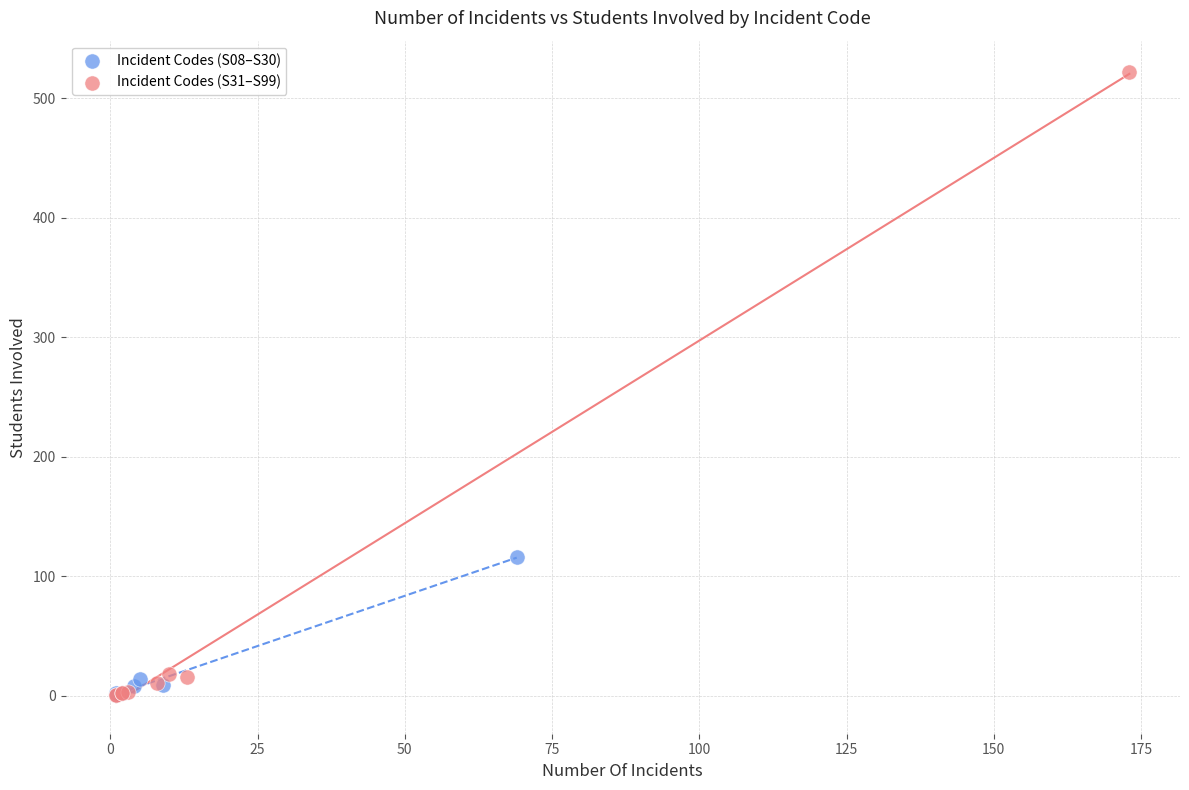

Which series has the widest spread of Y values?

Incident Codes (S31–S99)